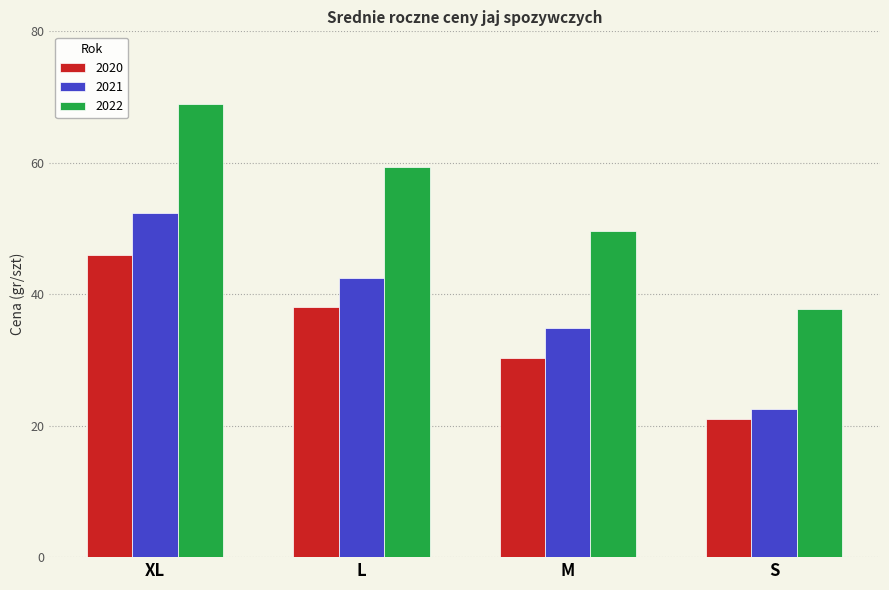

How many distinct data groups are displayed?

3